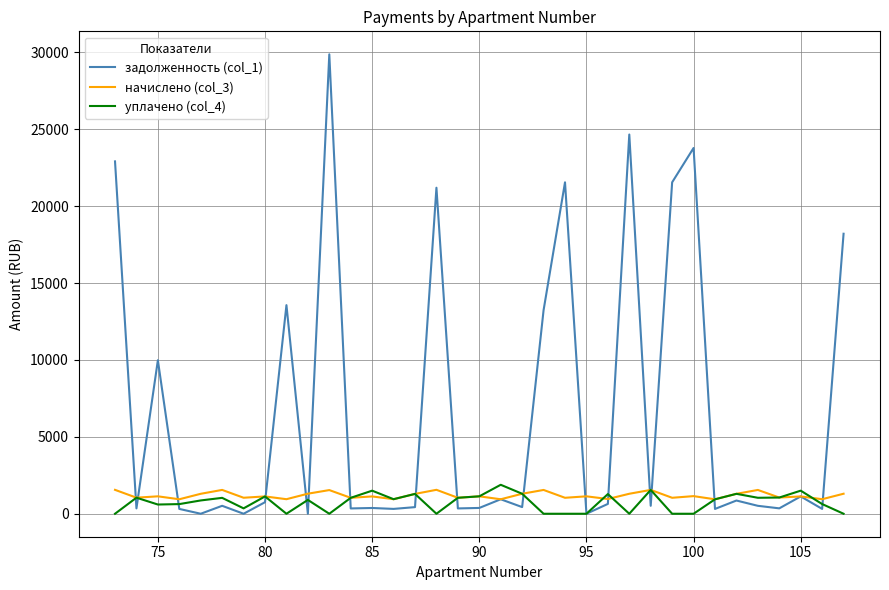

At how many categories does at least one series exceed 21049?

7